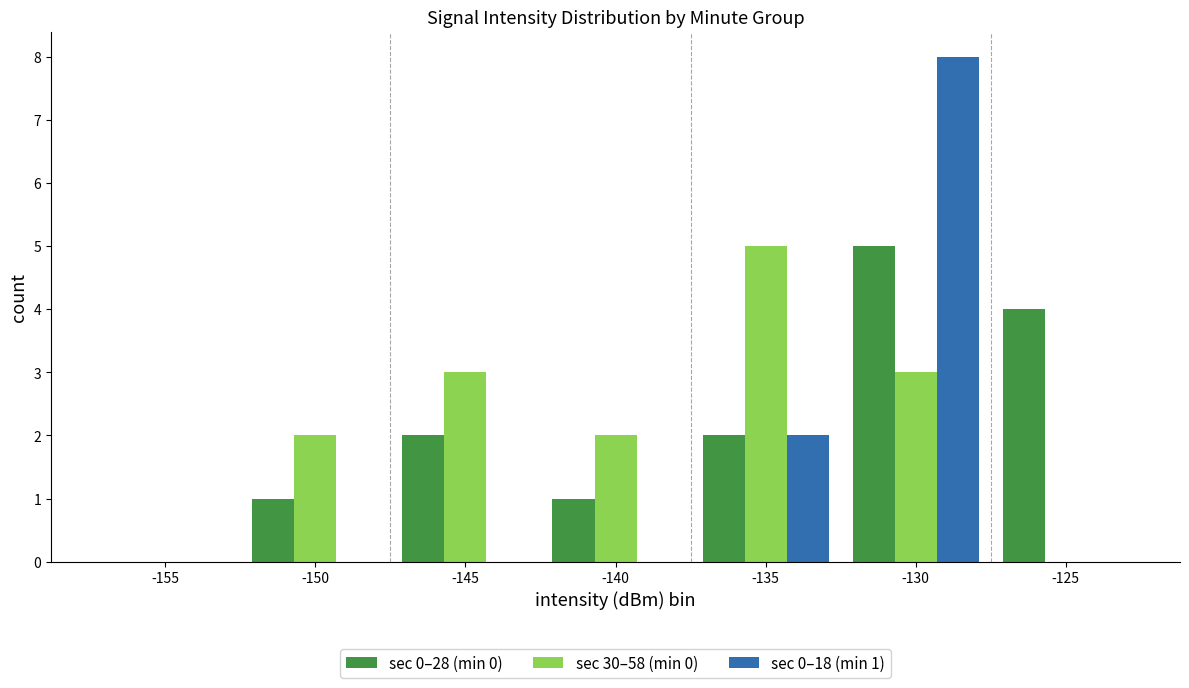

How many values in sec 0–28 (min 0) are above zero?

6